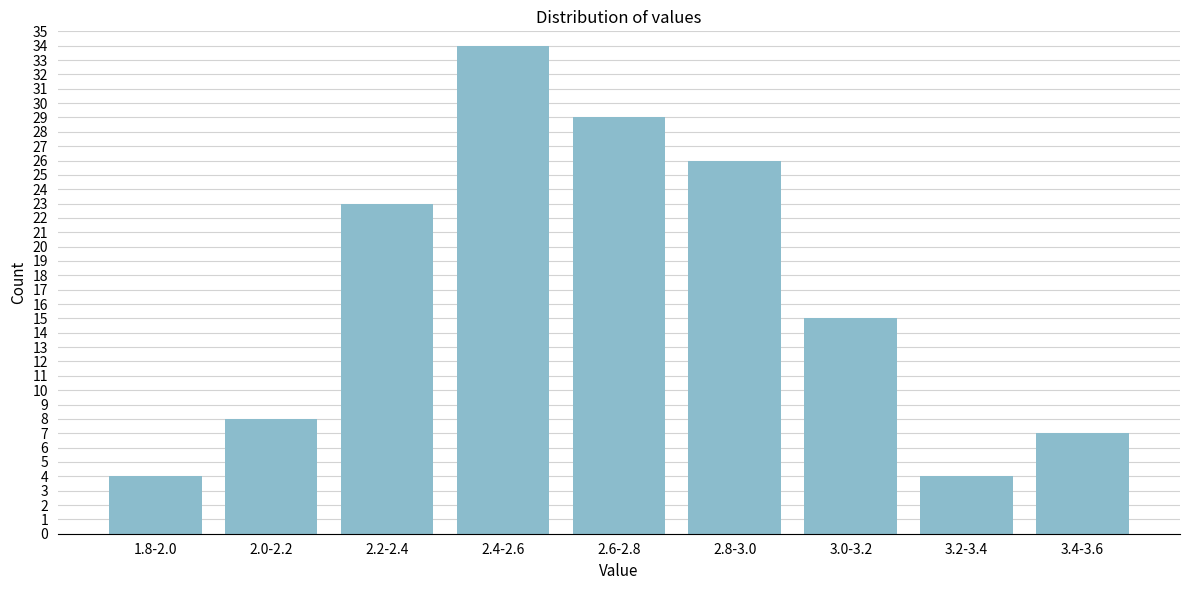

Reading left to right, what are all the values shown in this chart?

1.8-2.0=4	2.0-2.2=8	2.2-2.4=23	2.4-2.6=34	2.6-2.8=29	2.8-3.0=26	3.0-3.2=15	3.2-3.4=4	3.4-3.6=7